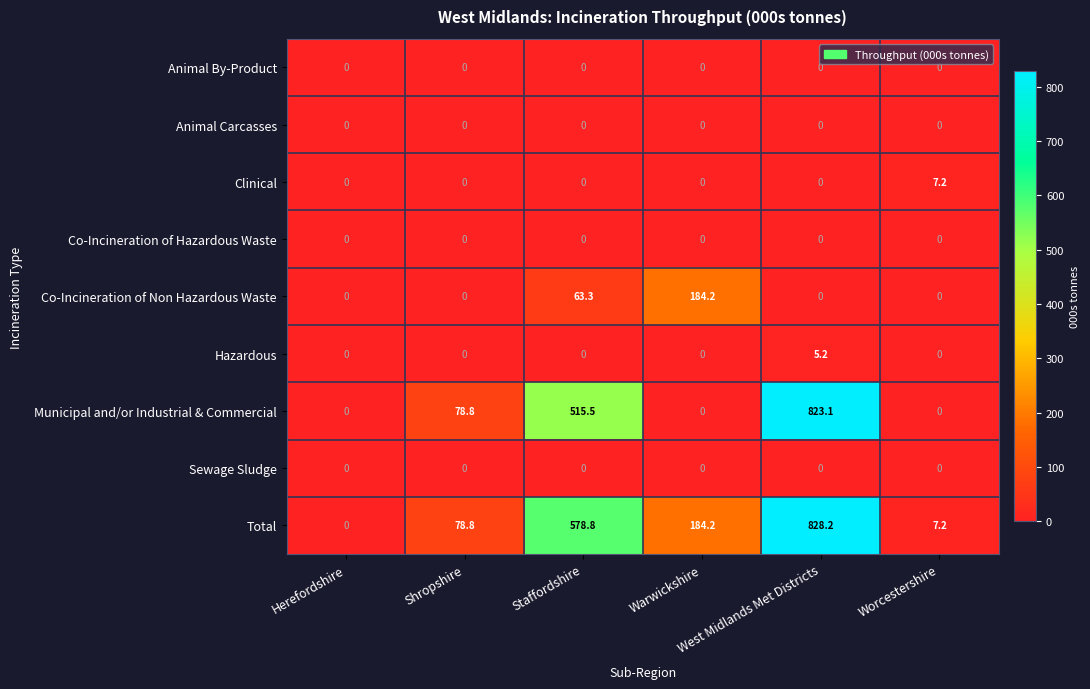

What is the difference between the second highest and second lowest values in the Total series?

571.6